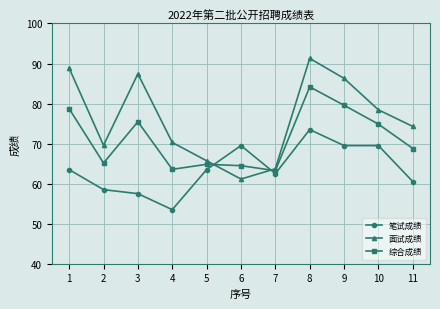

What is the minimum value shown in the chart?

53.5